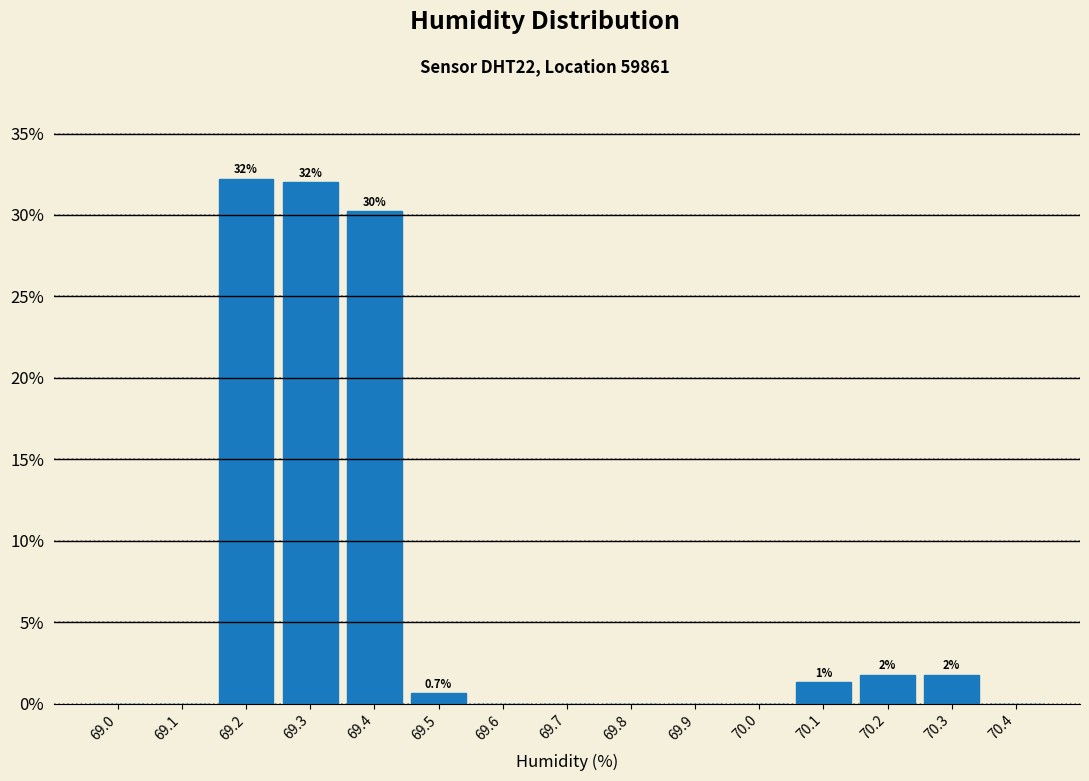

Reading right to left, what are all the values shown in this chart?

70.4=0.0	70.3=1.8	70.2=1.8	70.1=1.3	70.0=0.0	69.9=0.0	69.8=0.0	69.7=0.0	69.6=0.0	69.5=0.7	69.4=30.2	69.3=32.0	69.2=32.2	69.1=0.0	69.0=0.0